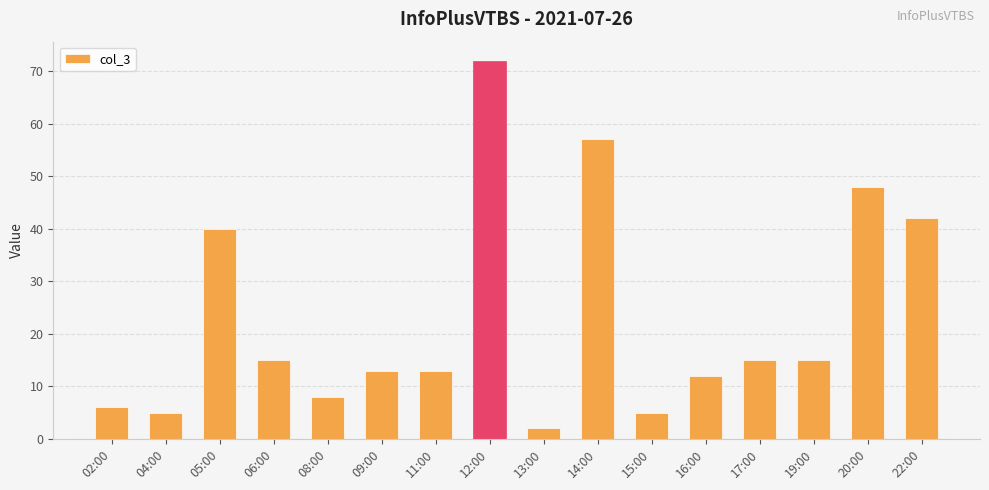

Are the bars horizontal?

No